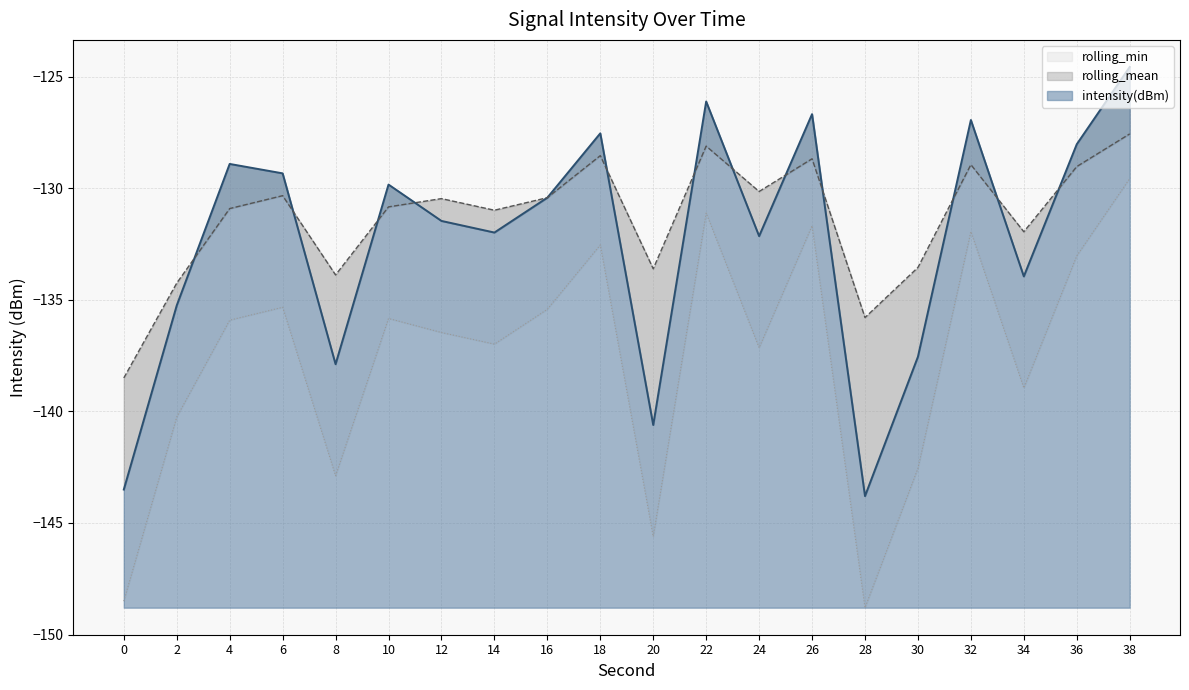

Is the value of intensity(dBm) at 32 greater than the value of rolling_mean at 22?

Yes